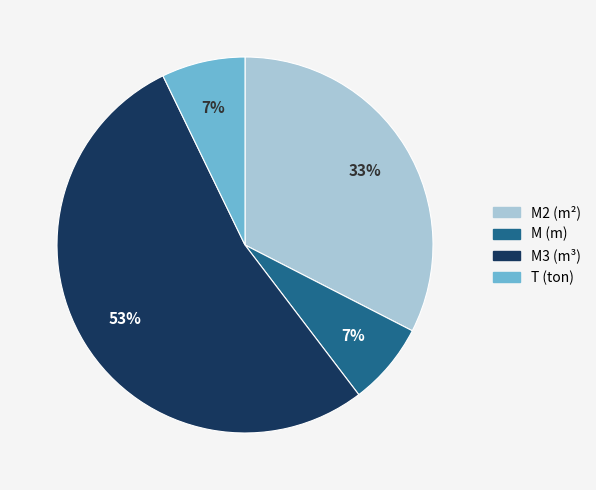

Does any single category account for the majority?

Yes